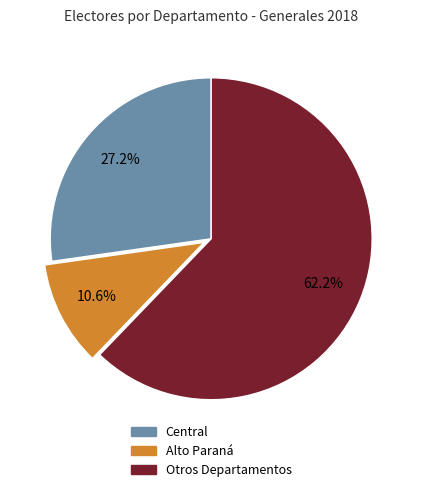

Count the number of slices in the pie.

3